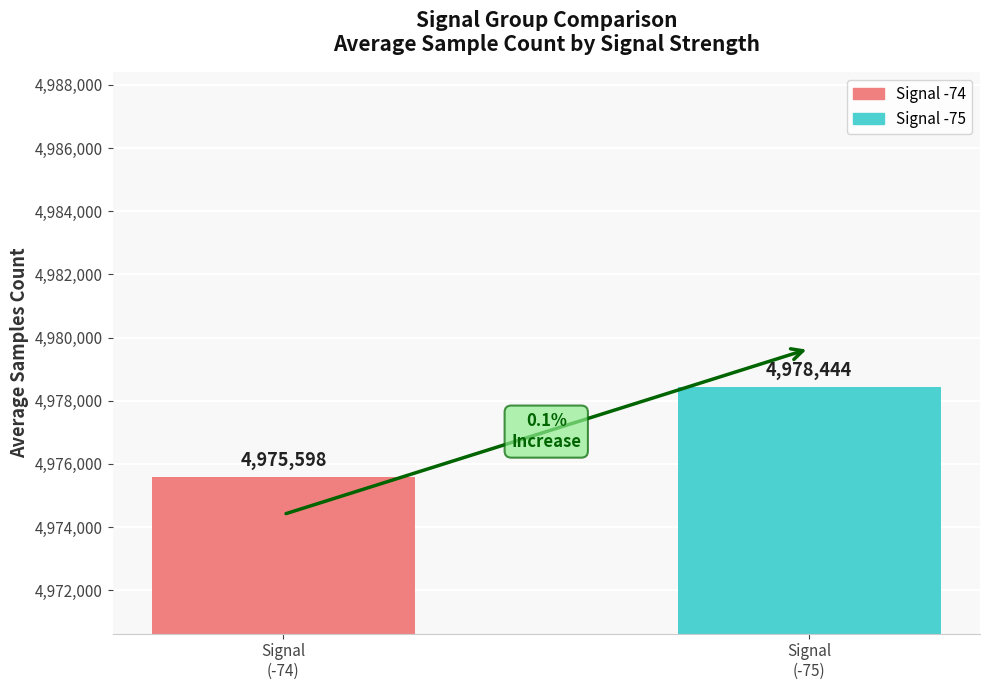

Are the bars horizontal?

No